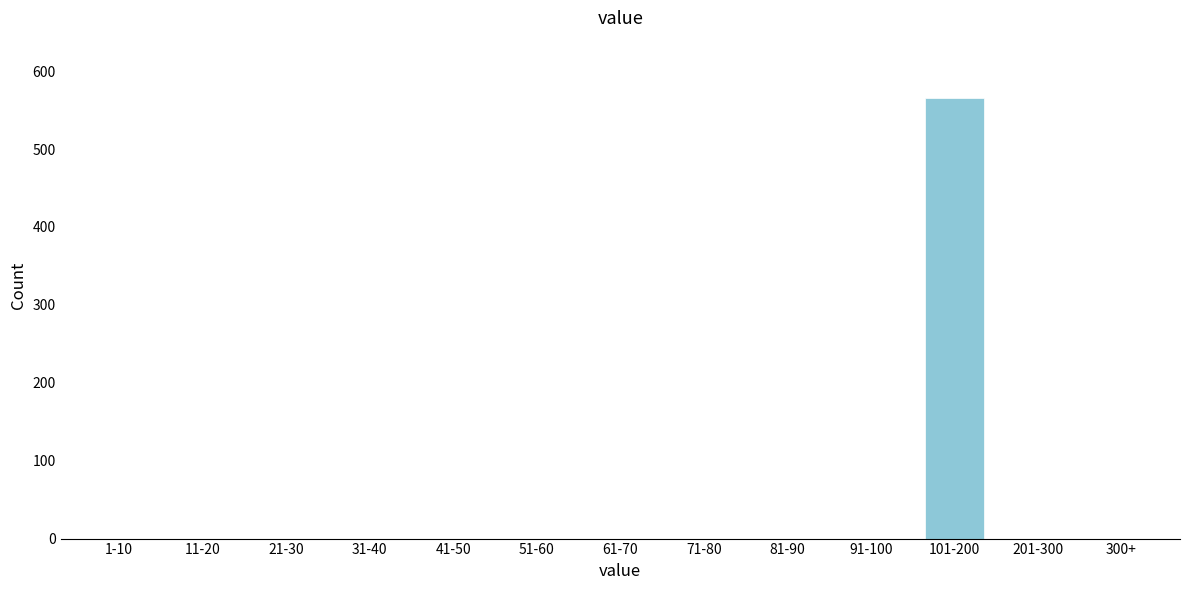

Reading right to left, transcribe all the data shown in this chart.

300+=0	201-300=0	101-200=565	91-100=0	81-90=0	71-80=0	61-70=0	51-60=0	41-50=0	31-40=0	21-30=0	11-20=0	1-10=0